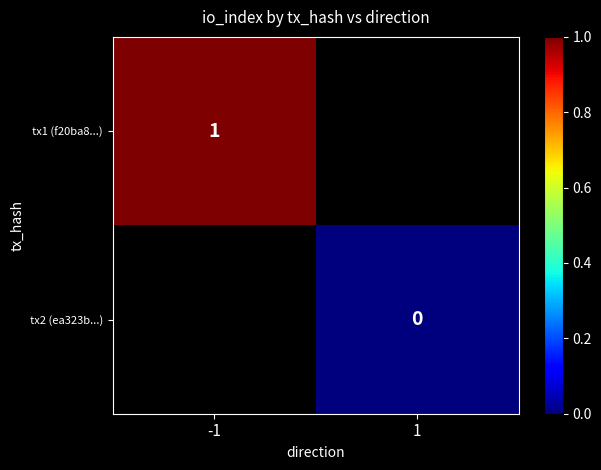

The tx1 (f20ba8...) series shows 1 at -1. True or false?

True